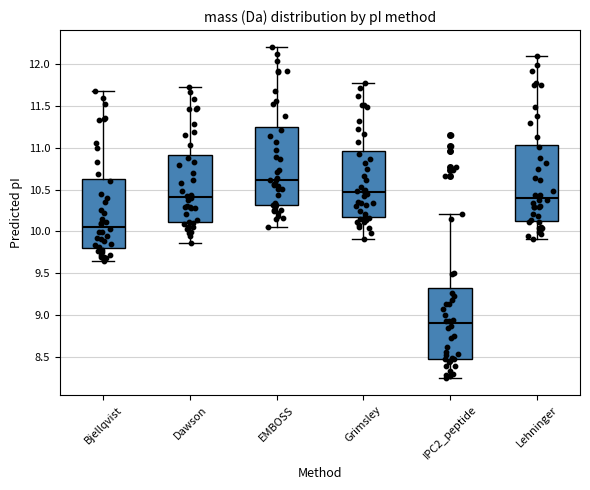

Reading left to right, transcribe this box plot: for each box, give where its median line is, the range the box spans, and where its two whiskers end, as read against the y-axis. The values are not printed on the chart, so give them approximately, as read against the axis.

Bjellqvist: median 10.05, box 9.80 to 10.60, whiskers 9.65 to 11.70
Dawson: median 10.40, box 10.10 to 10.90, whiskers 9.85 to 11.75
EMBOSS: median 10.60, box 10.30 to 11.25, whiskers 10.05 to 12.20
Grimsley: median 10.45, box 10.15 to 10.95, whiskers 9.90 to 11.75
IPC2_peptide: median 8.90, box 8.50 to 9.30, whiskers 8.25 to 10.20
Lehninger: median 10.40, box 10.15 to 11.05, whiskers 9.90 to 12.10